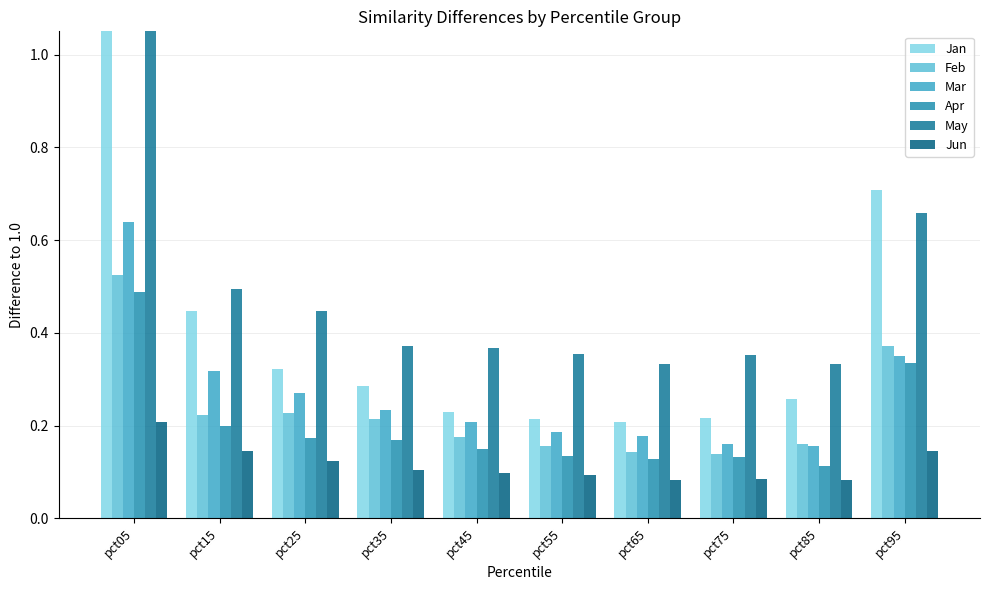

Reading left to right, list all the values displayed in this chart.

Jan: 1.4	0.4	0.3	0.3	0.2	0.2	0.2	0.2	0.3	0.7
Feb: 0.5	0.2	0.2	0.2	0.2	0.2	0.1	0.1	0.2	0.4
Mar: 0.6	0.3	0.3	0.2	0.2	0.2	0.2	0.2	0.2	0.4
Apr: 0.5	0.2	0.2	0.2	0.1	0.1	0.1	0.1	0.1	0.3
May: 1.1	0.5	0.4	0.4	0.4	0.4	0.3	0.4	0.3	0.7
Jun: 0.2	0.1	0.1	0.1	0.1	0.1	0.1	0.1	0.1	0.1